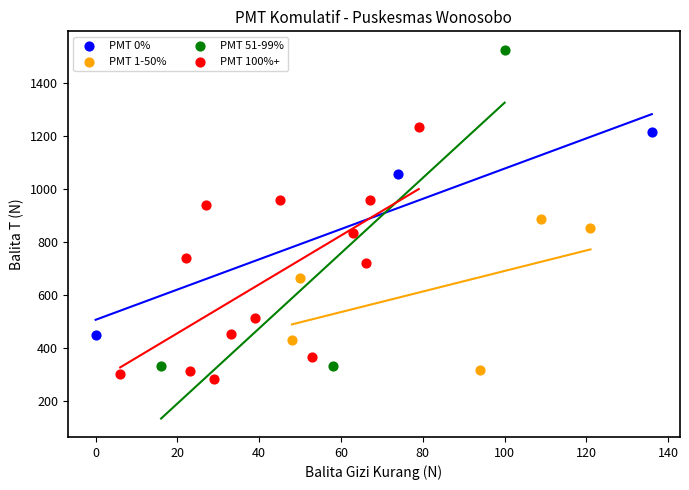

What are all the series names shown in the legend?

PMT 0%, PMT 1-50%, PMT 51-99%, PMT 100%+